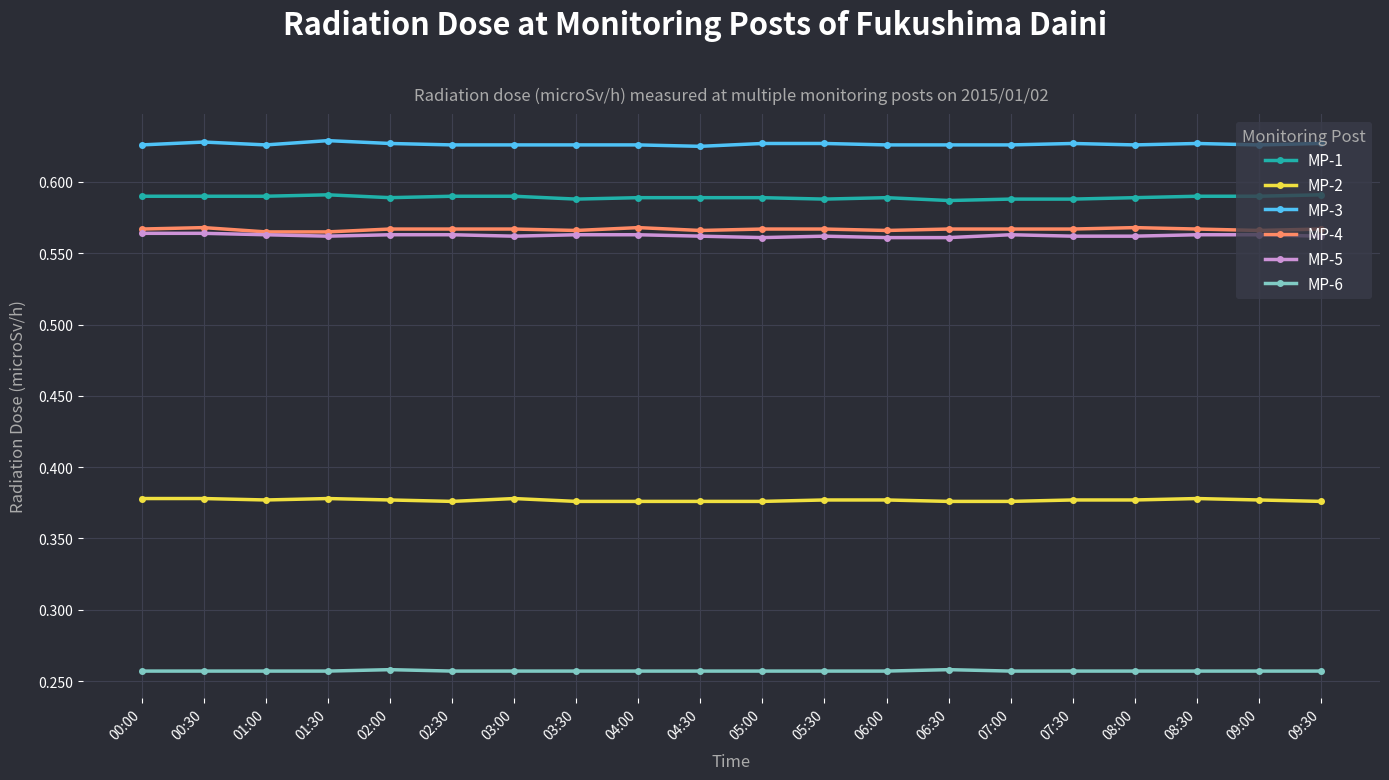

How many MP-5 values are between 0 and 1?

20